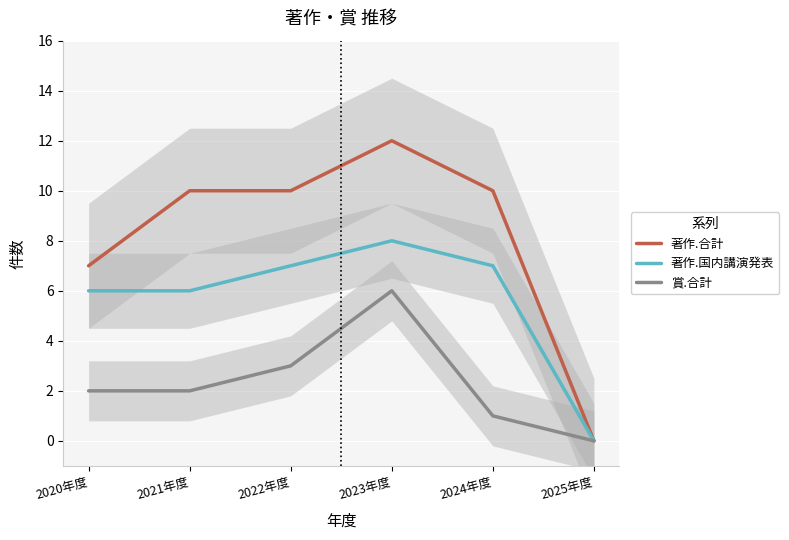

True or false: 賞.合計 has more than 2 points higher than both neighbors.

False